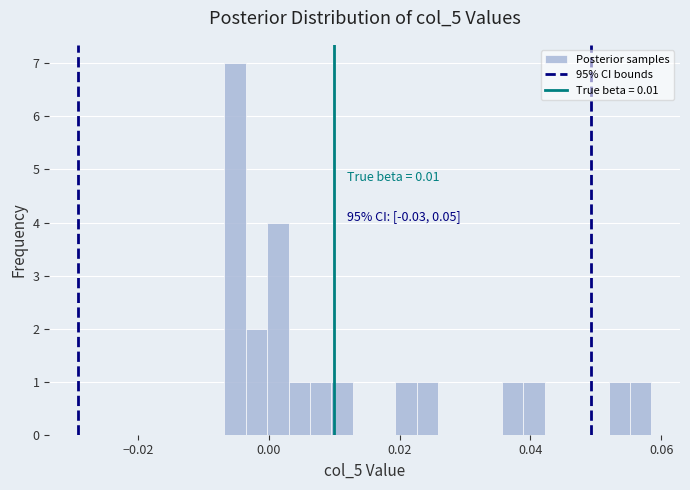

Read against the x-axis, roughly where is the centre of the tallest bar?

-0.006